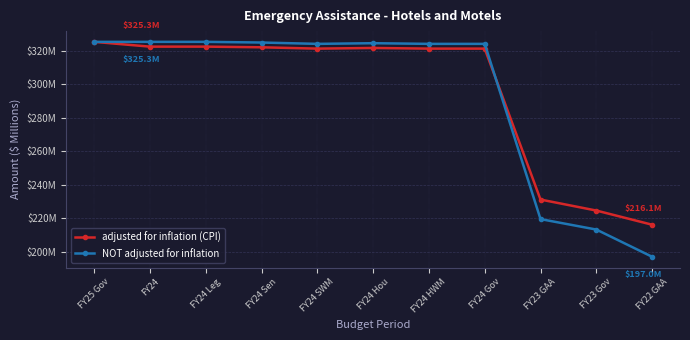

Which series has the largest total across all categories?

adjusted for inflation (CPI)